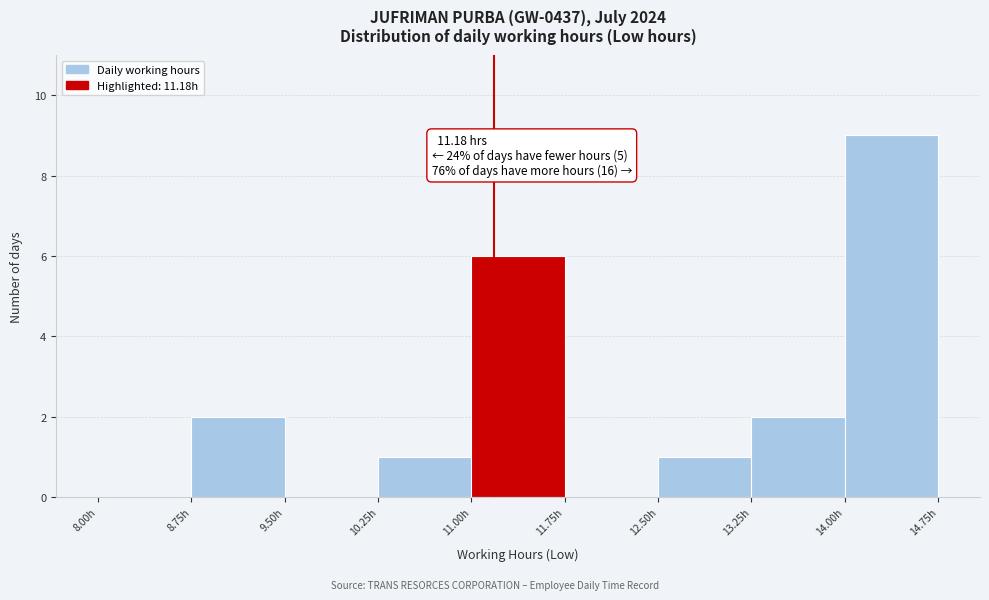

Which range on the x-axis has the tallest bar?

14.00 to 14.75